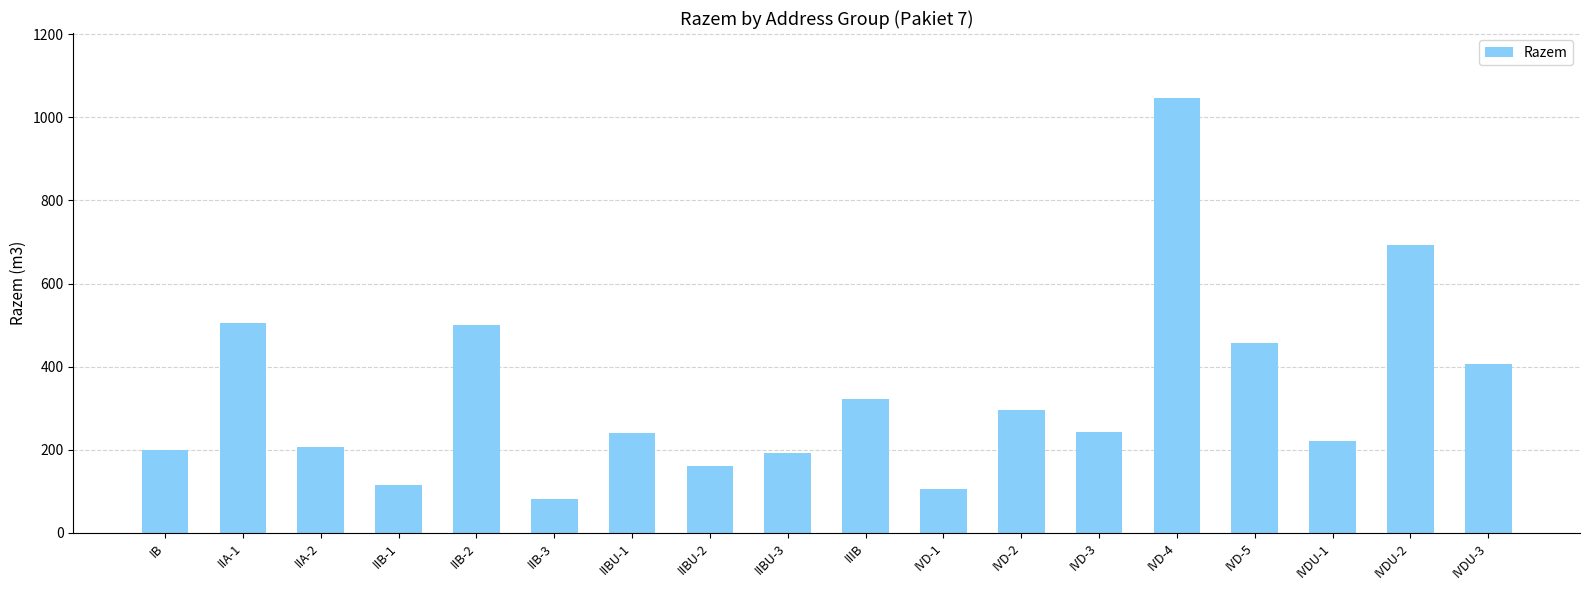

Read the value at IVD-1, to the nearest 50.

100